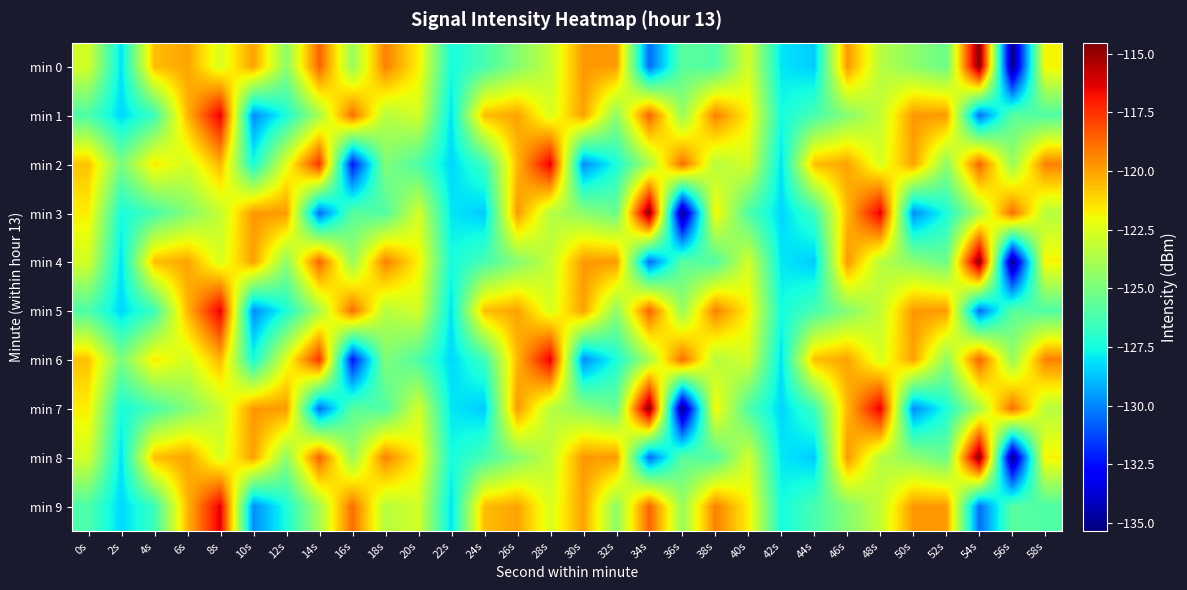

Between 40s and 52s, which series saw the biggest shift?

min 0